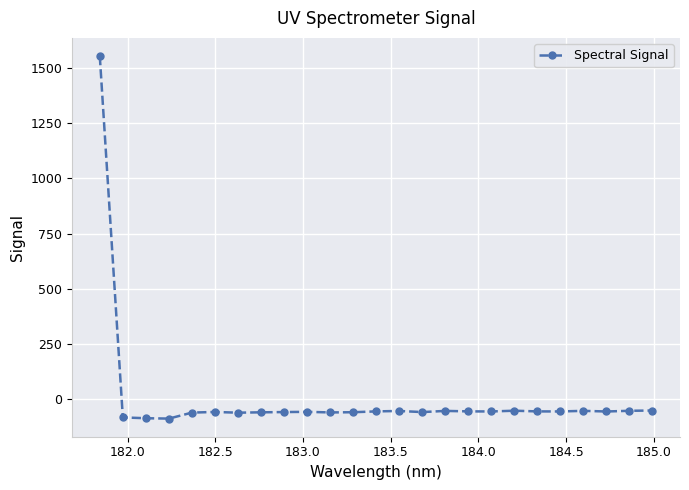

What is the value of the 19th point from the left?

-53.5